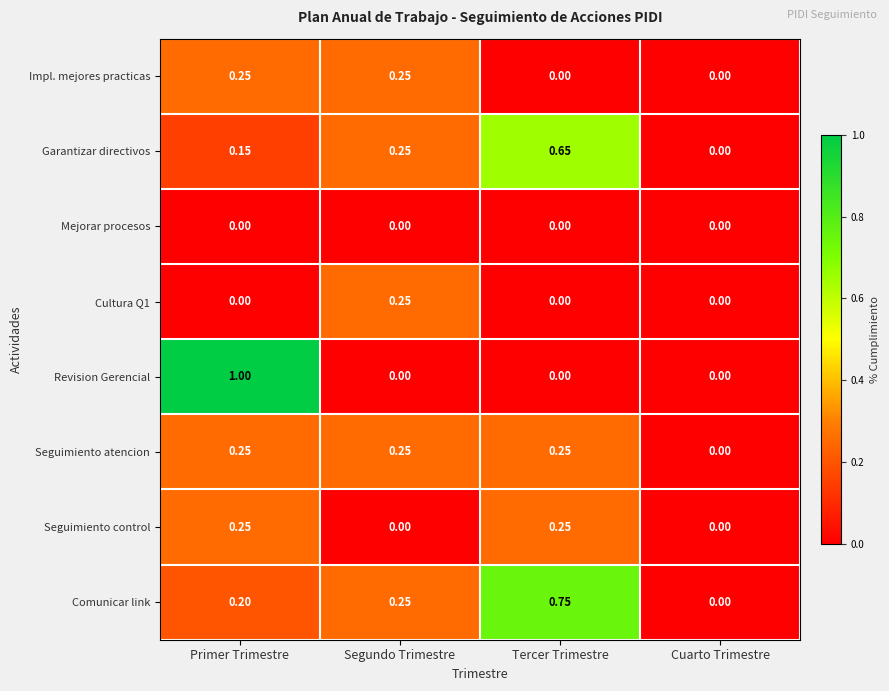

Between Primer Trimestre and Segundo Trimestre, which series saw the biggest shift?

Revision Gerencial